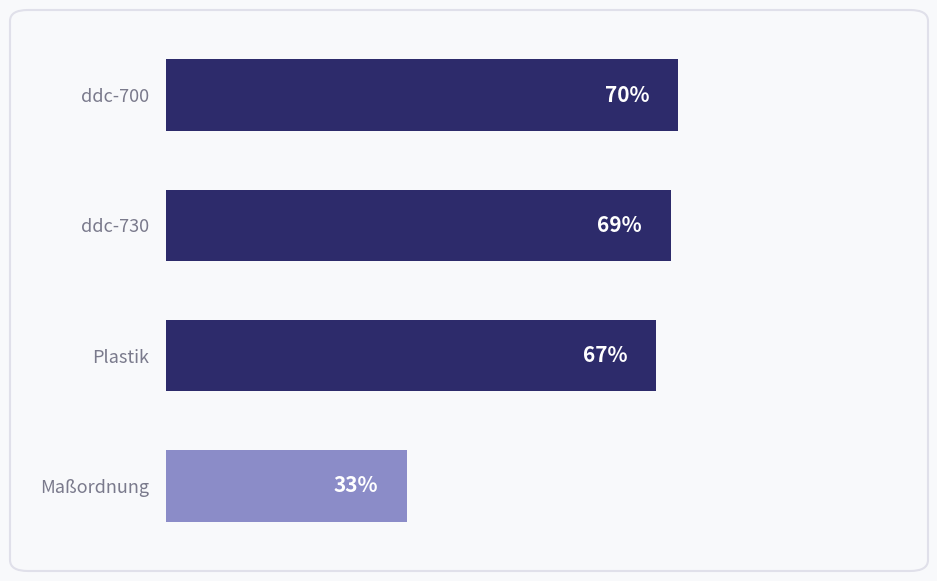

What is the label of the 1st bar from the top?

ddc-700